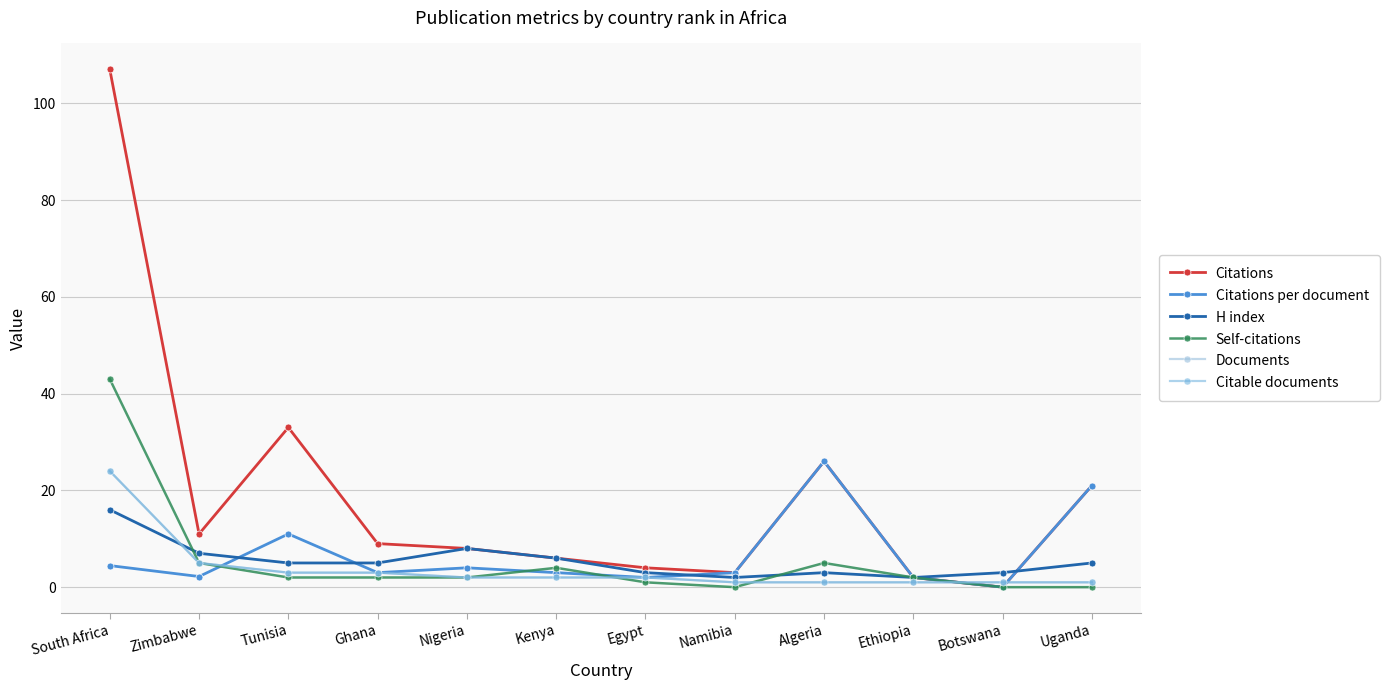

At Namibia, list the series in order from smallest to largest.

Self-citations, Documents, Citable documents, H index, Citations, Citations per document